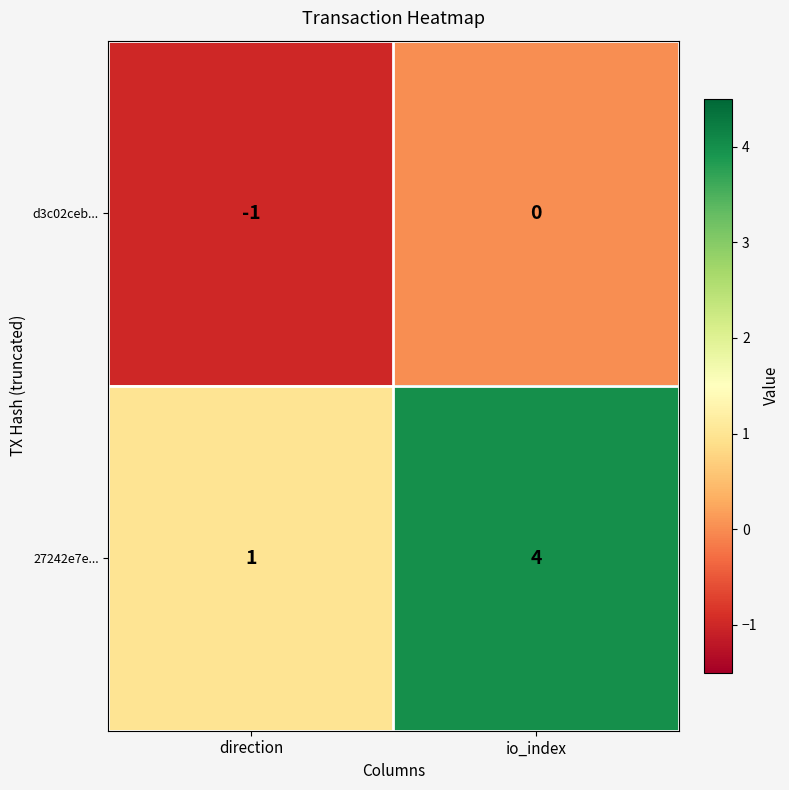

The 27242e7e... series shows 2 at io_index. True or false?

False